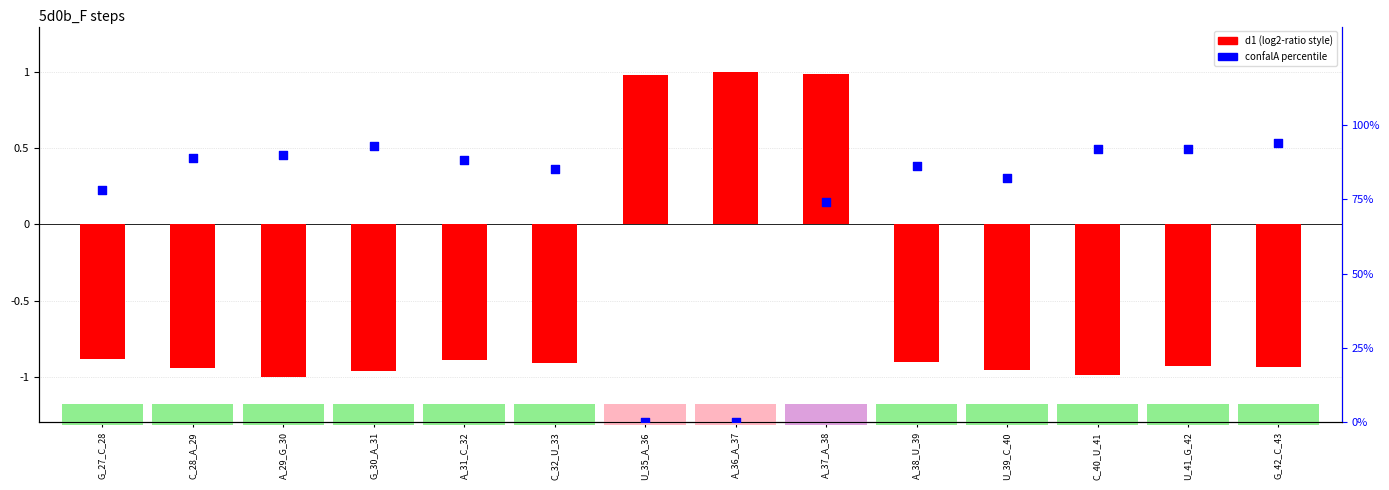

What is the total value across all series at G_30_A_31?

92.0